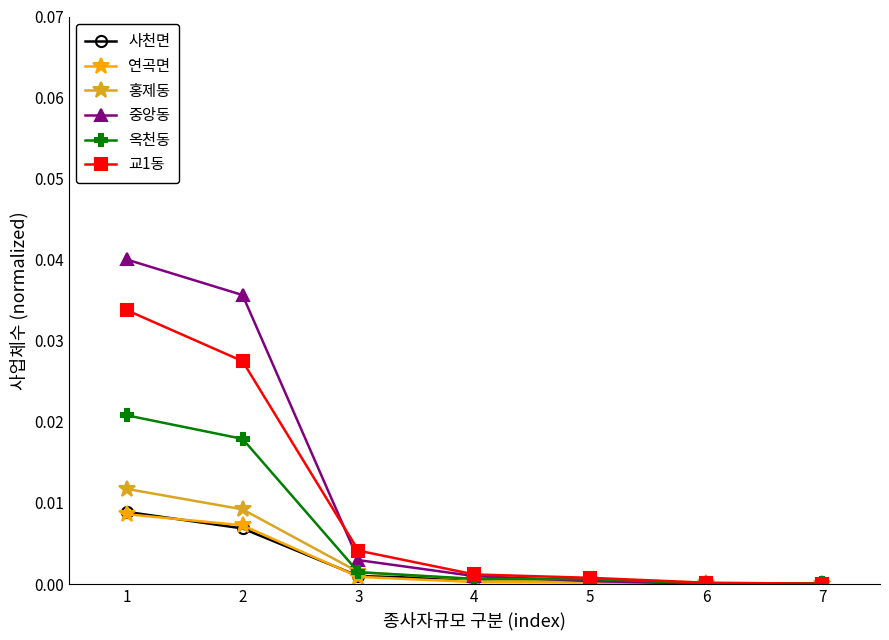

How many categories are shown in the chart?

7